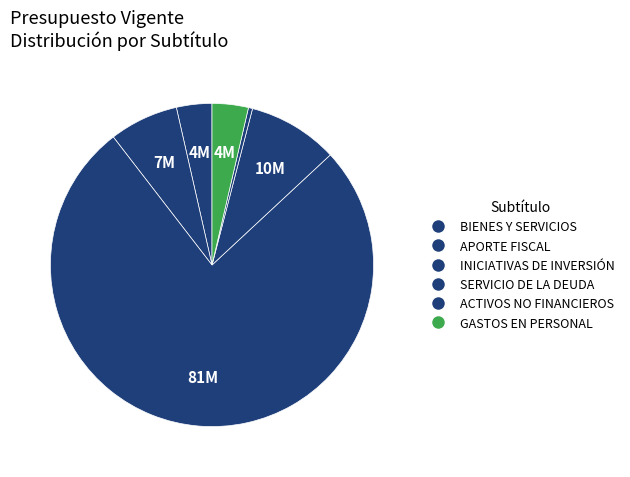

Between BIENES Y SERVICIOS and INICIATIVAS DE INVERSIÓN, which is larger?

INICIATIVAS DE INVERSIÓN